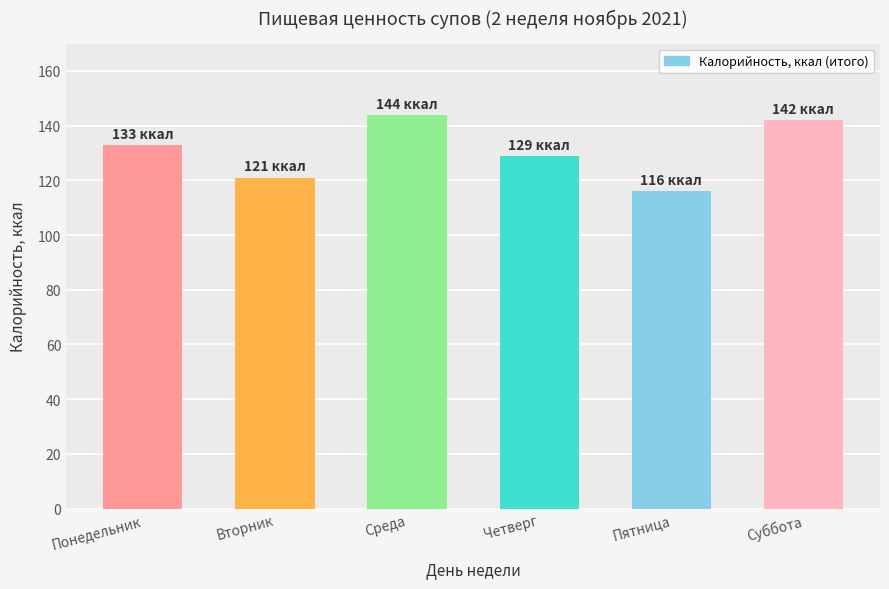

Count the number of data series in this chart.

1